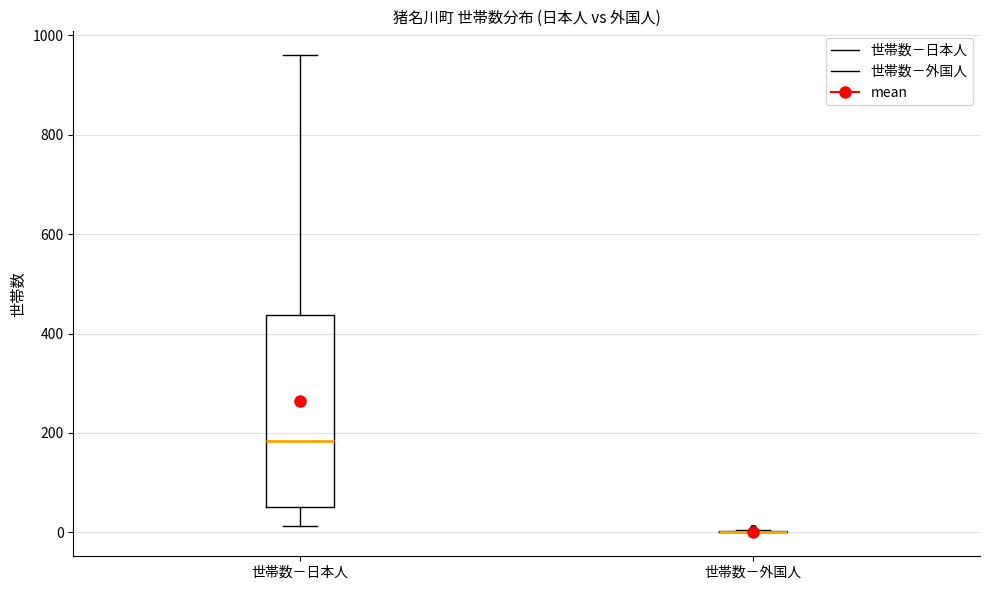

Comparing the boxes themselves (not the whiskers), which one is the tallest?

世帯数－日本人